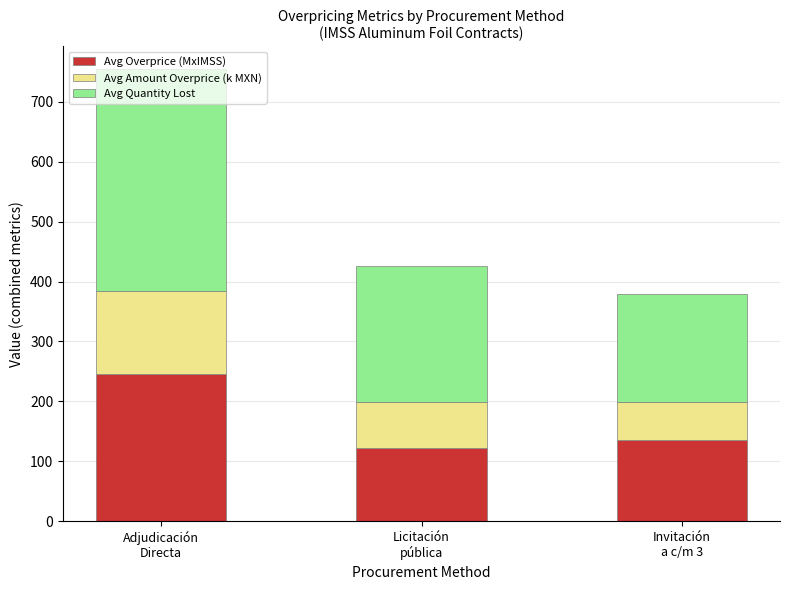

What is the lowest value of the Avg Overprice (MxIMSS) series?

122.7